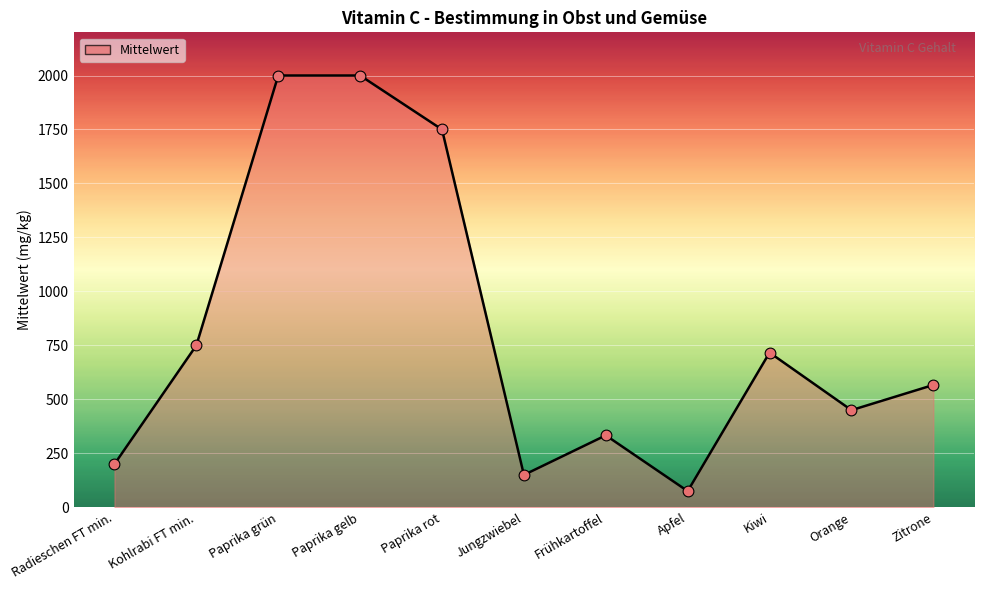

Approximately how many times larger is the value at Zitrone compared to Apfel?

7.6